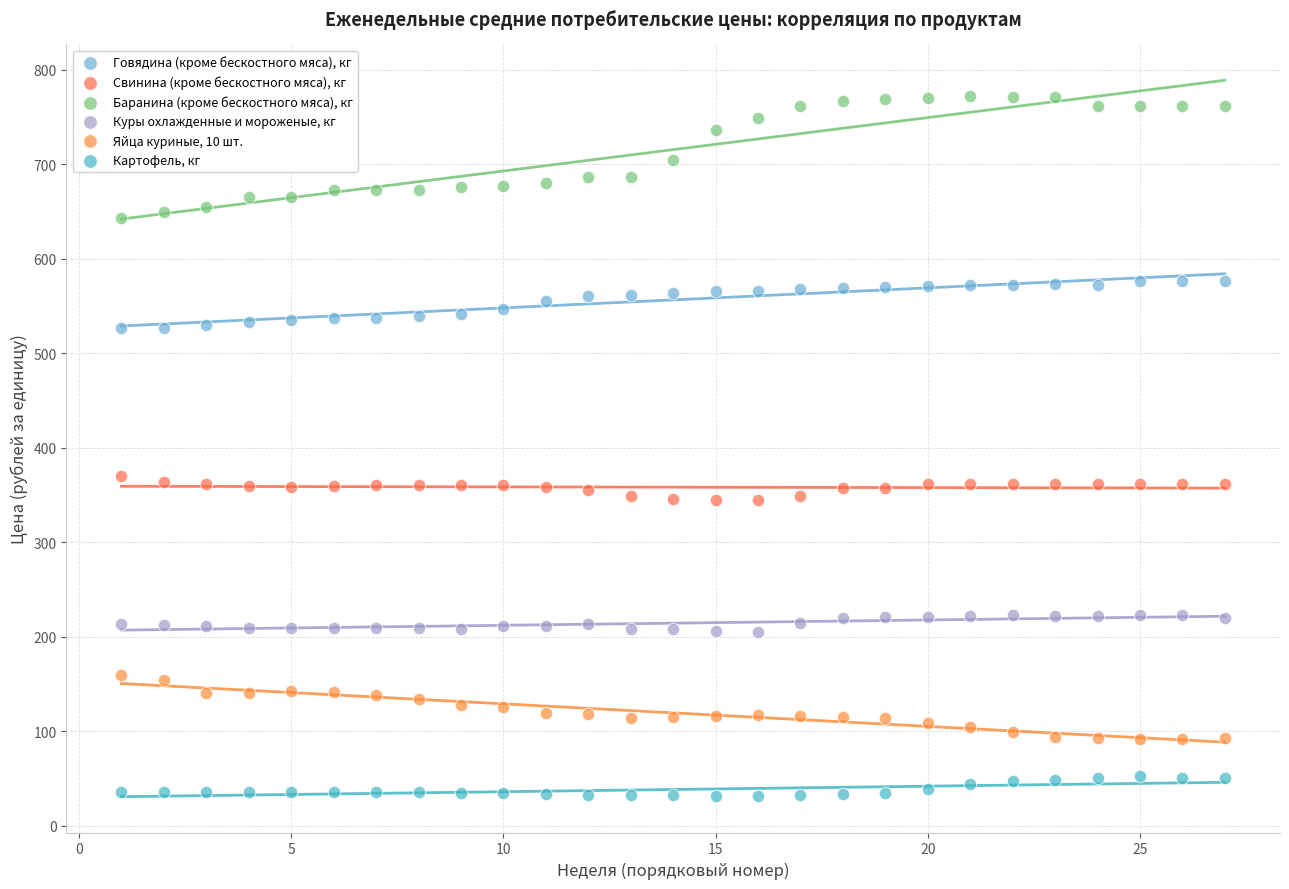

What are all the series names shown in the legend?

Говядина (кроме бескостного мяса), кг, Свинина (кроме бескостного мяса), кг, Баранина (кроме бескостного мяса), кг, Куры охлажденные и мороженые, кг, Яйца куриные, 10 шт., Картофель, кг